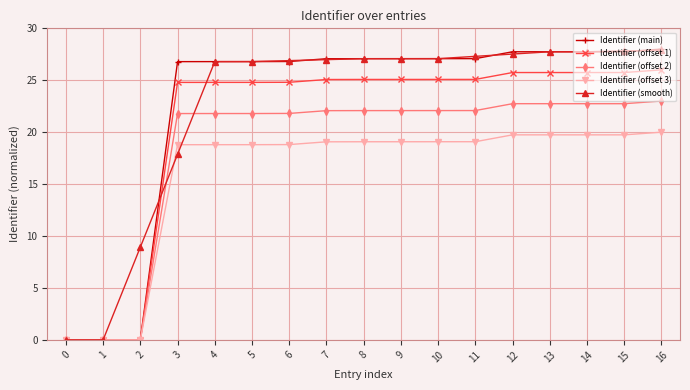

What is the highest value of the Identifier (main) series?

28.0